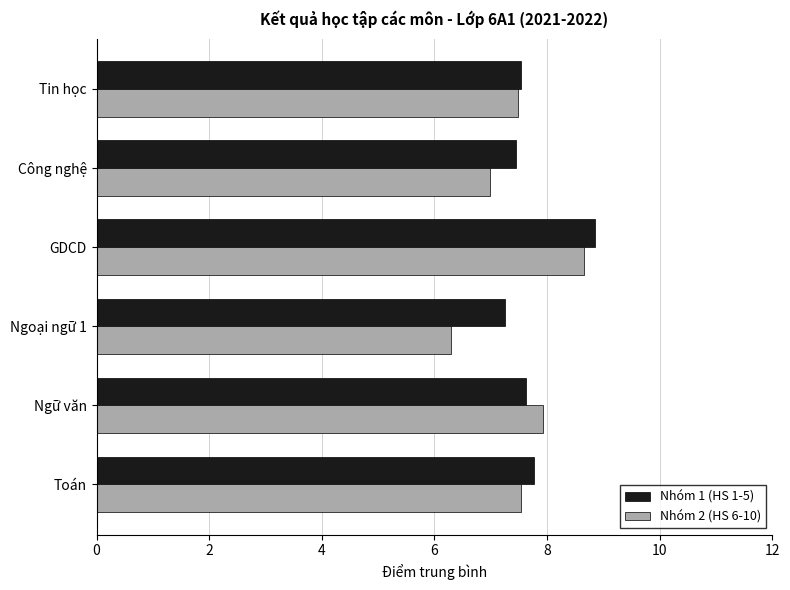

How many categories are shown in the chart?

6